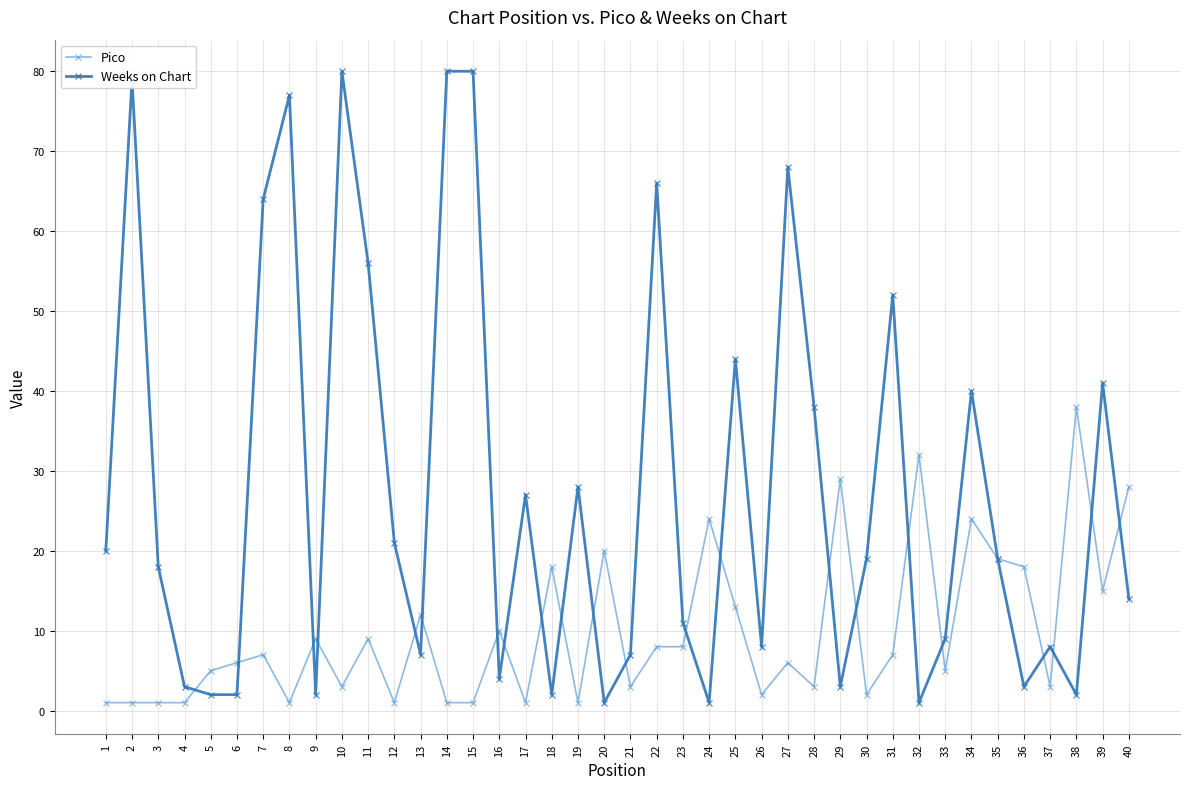

Between 24 and 26, which series saw the biggest shift?

Pico